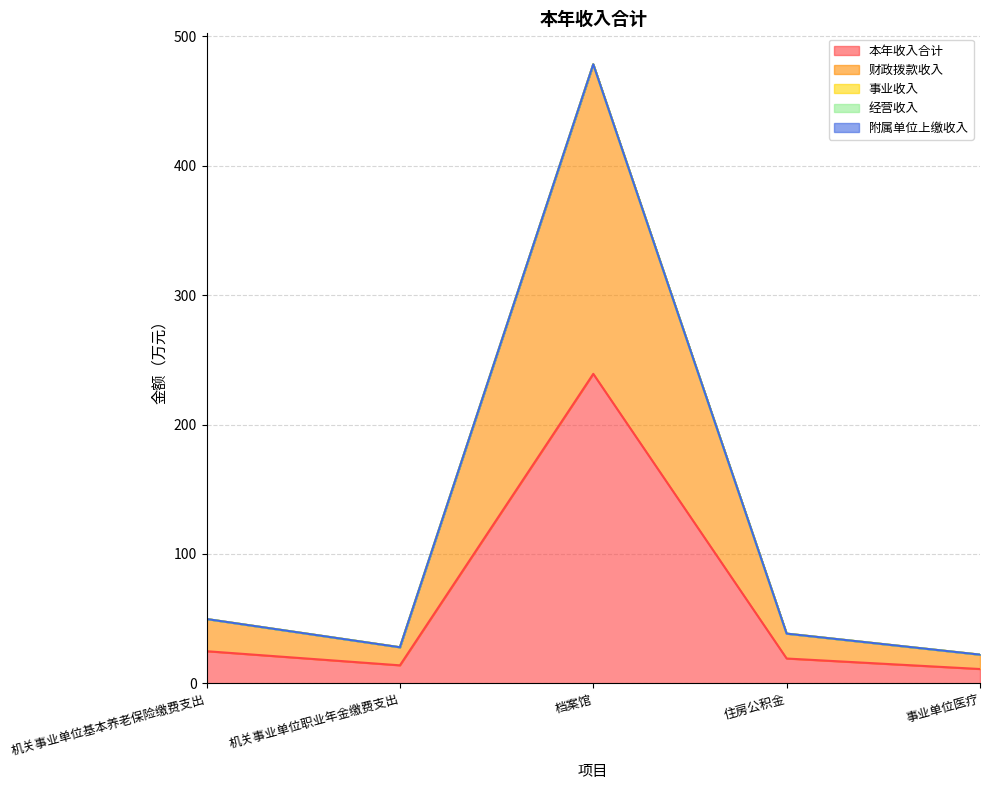

What position from the left is 机关事业单位基本养老保险缴费支出?

1